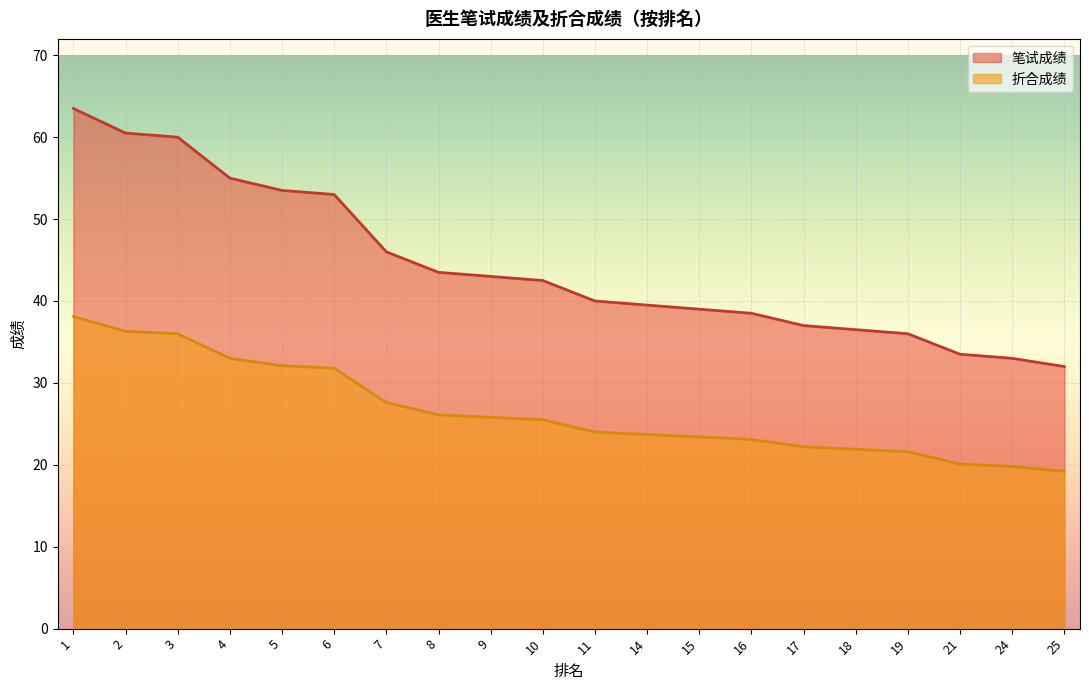

Reading right to left, what are all the values shown in this chart?

笔试成绩: 32.0	33.0	33.5	36.0	36.5	37.0	38.5	39.0	39.5	40.0	42.5	43.0	43.5	46.0	53.0	53.5	55.0	60.0	60.5	63.5
折合成绩: 19.2	19.8	20.1	21.6	21.9	22.2	23.1	23.4	23.7	24.0	25.5	25.8	26.1	27.6	31.8	32.1	33.0	36.0	36.3	38.1